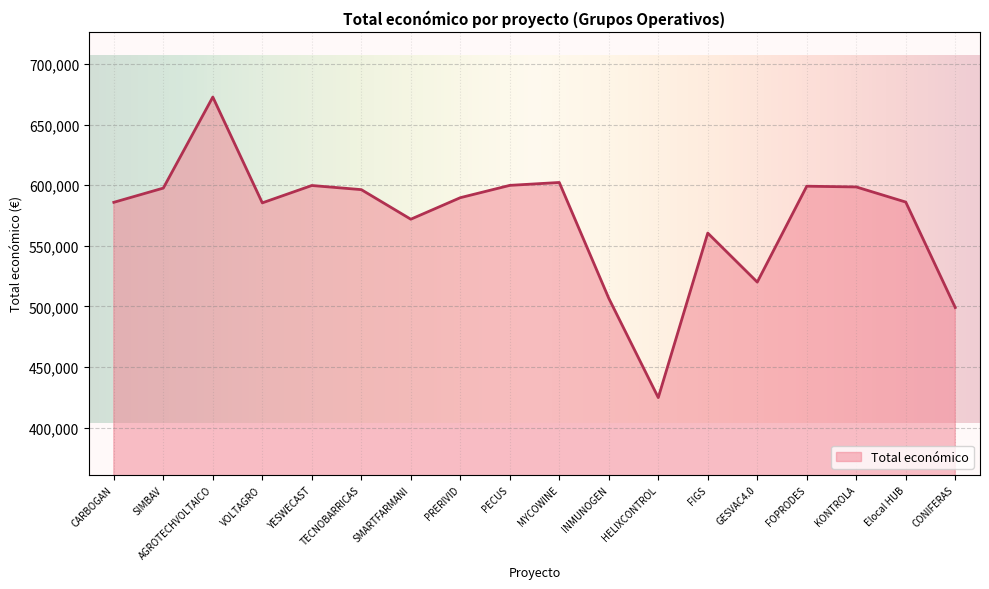

What is the difference between the maximum and minimum values?

248087.0